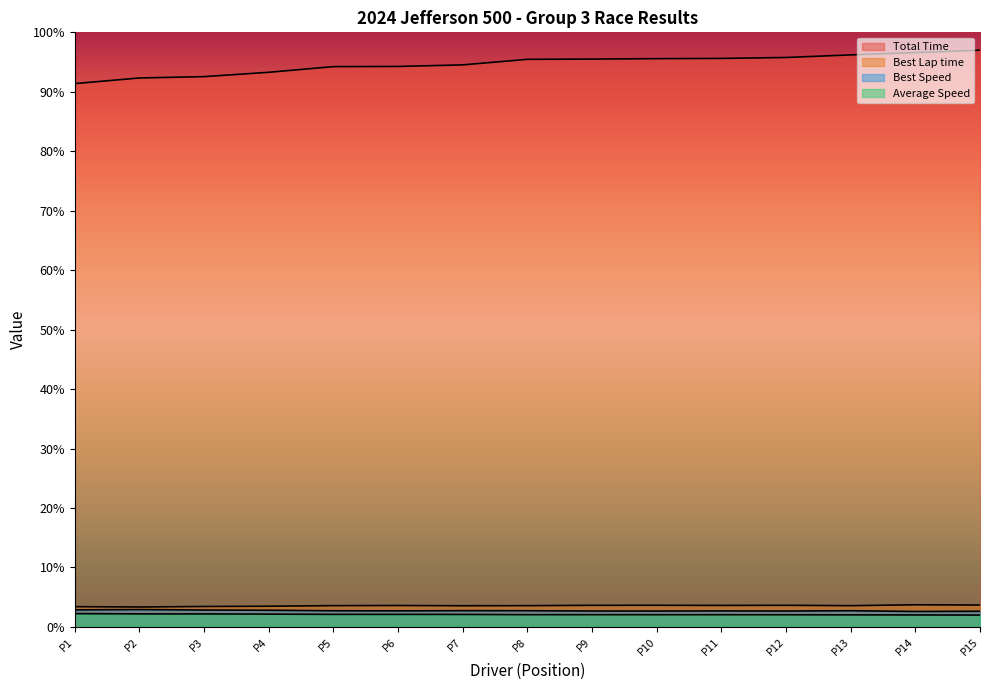

True or false: Average Speed has a value of 2.1 at P7.

True